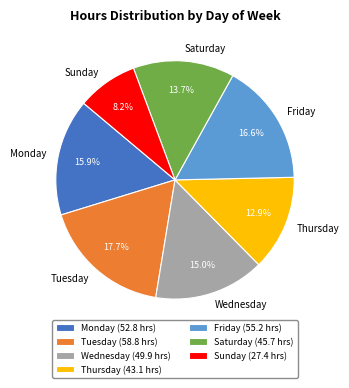

Does Tuesday represent more than half of the total?

No